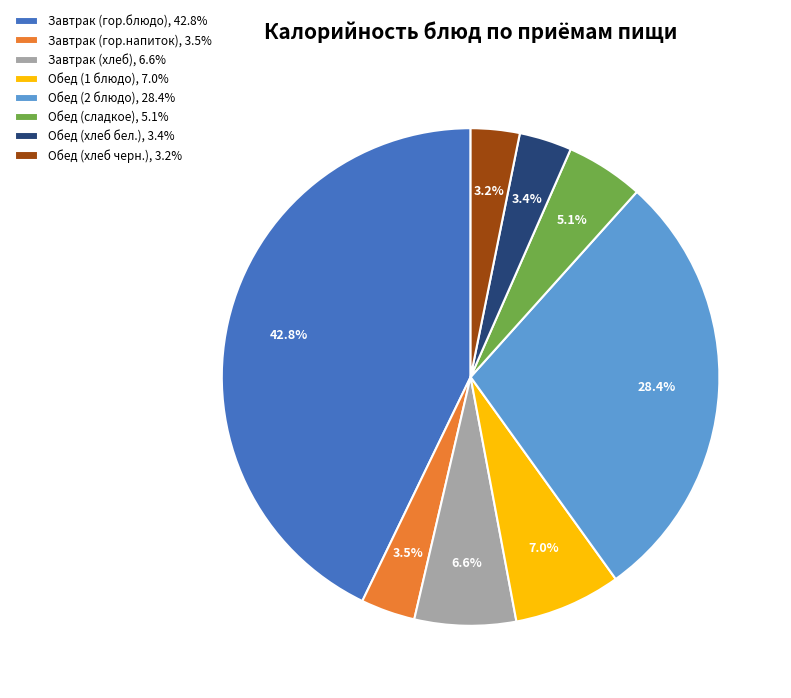

What percentage is NOT represented by Завтрак (хлеб)?

93.4%